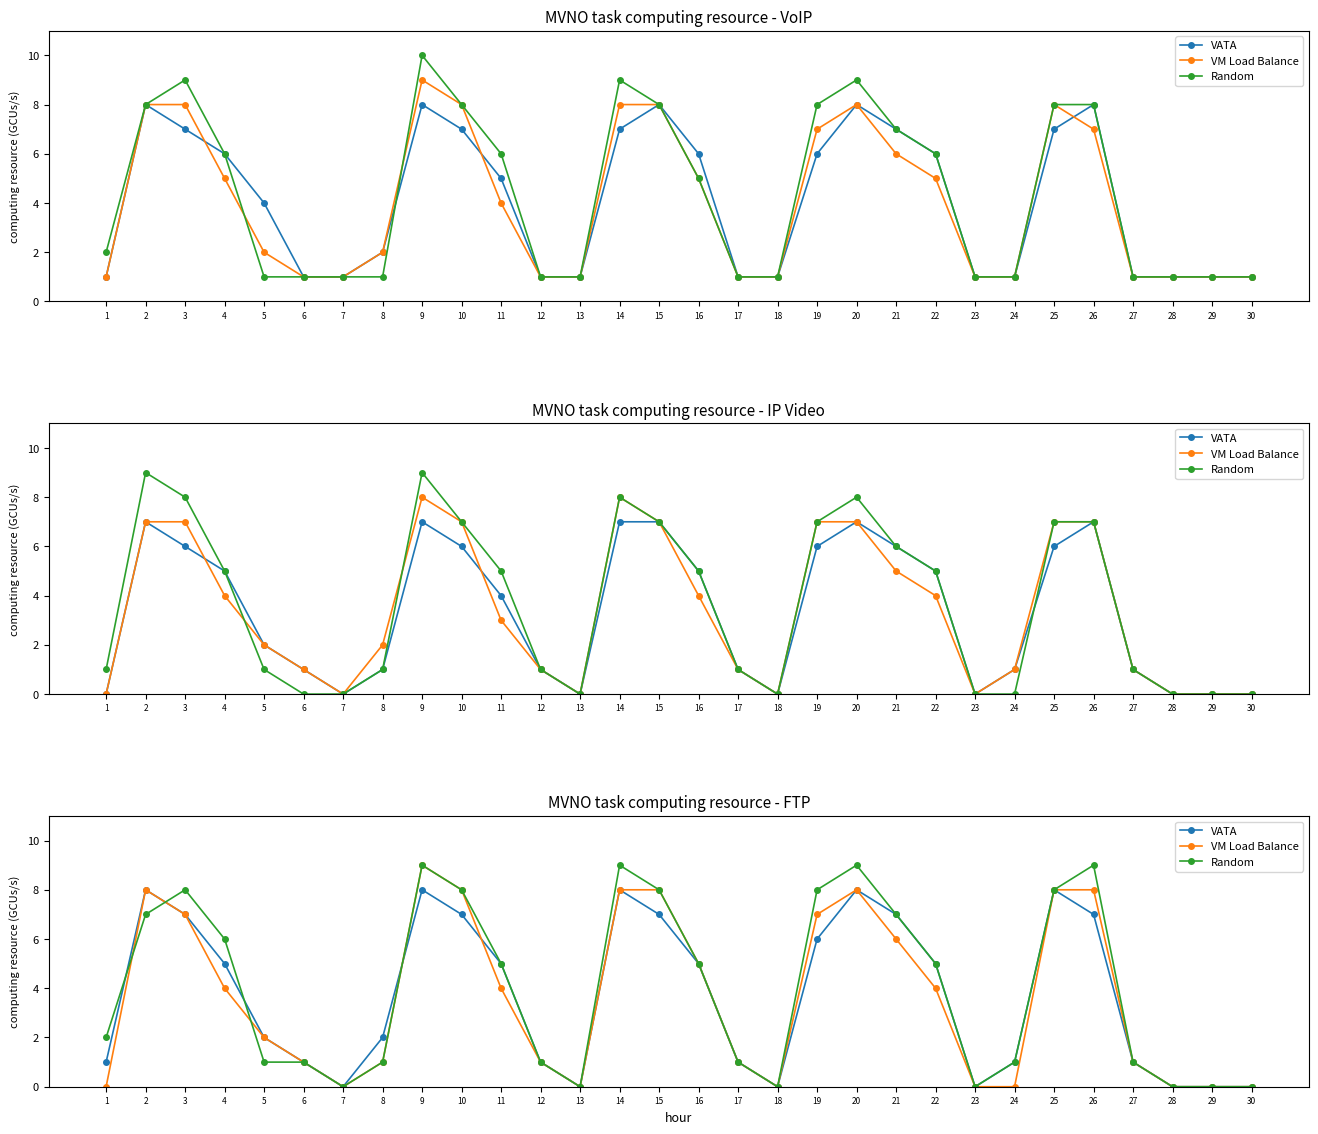

What is the sum of all VM Load Balance values?

109